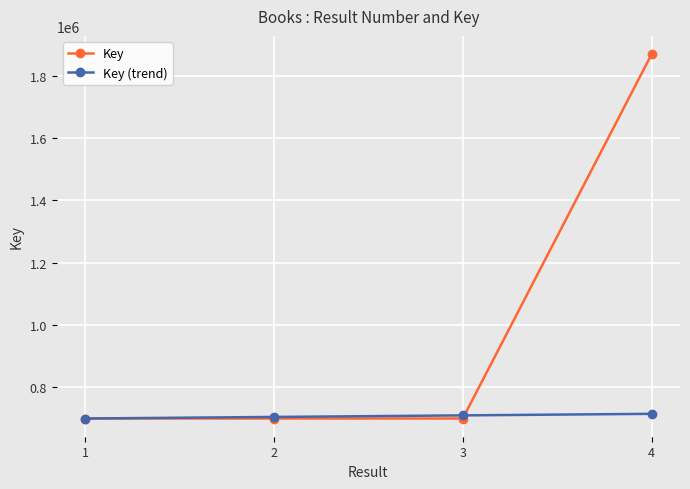

Is the value of Key at 4 greater than the value of Key (trend) at 2?

Yes